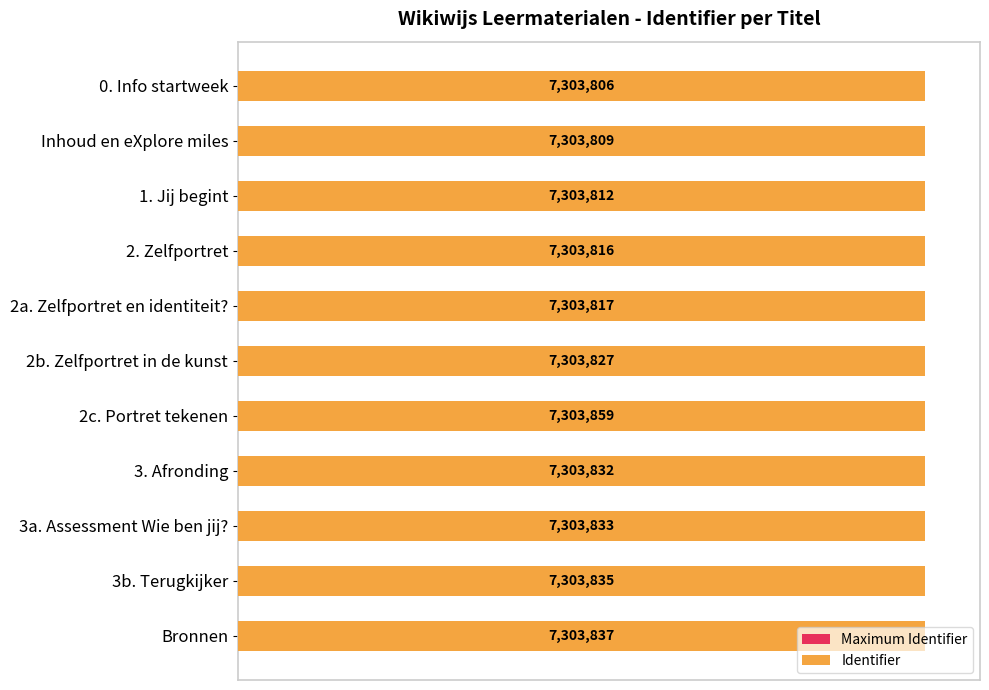

At how many categories does at least one series exceed 1473677?

11